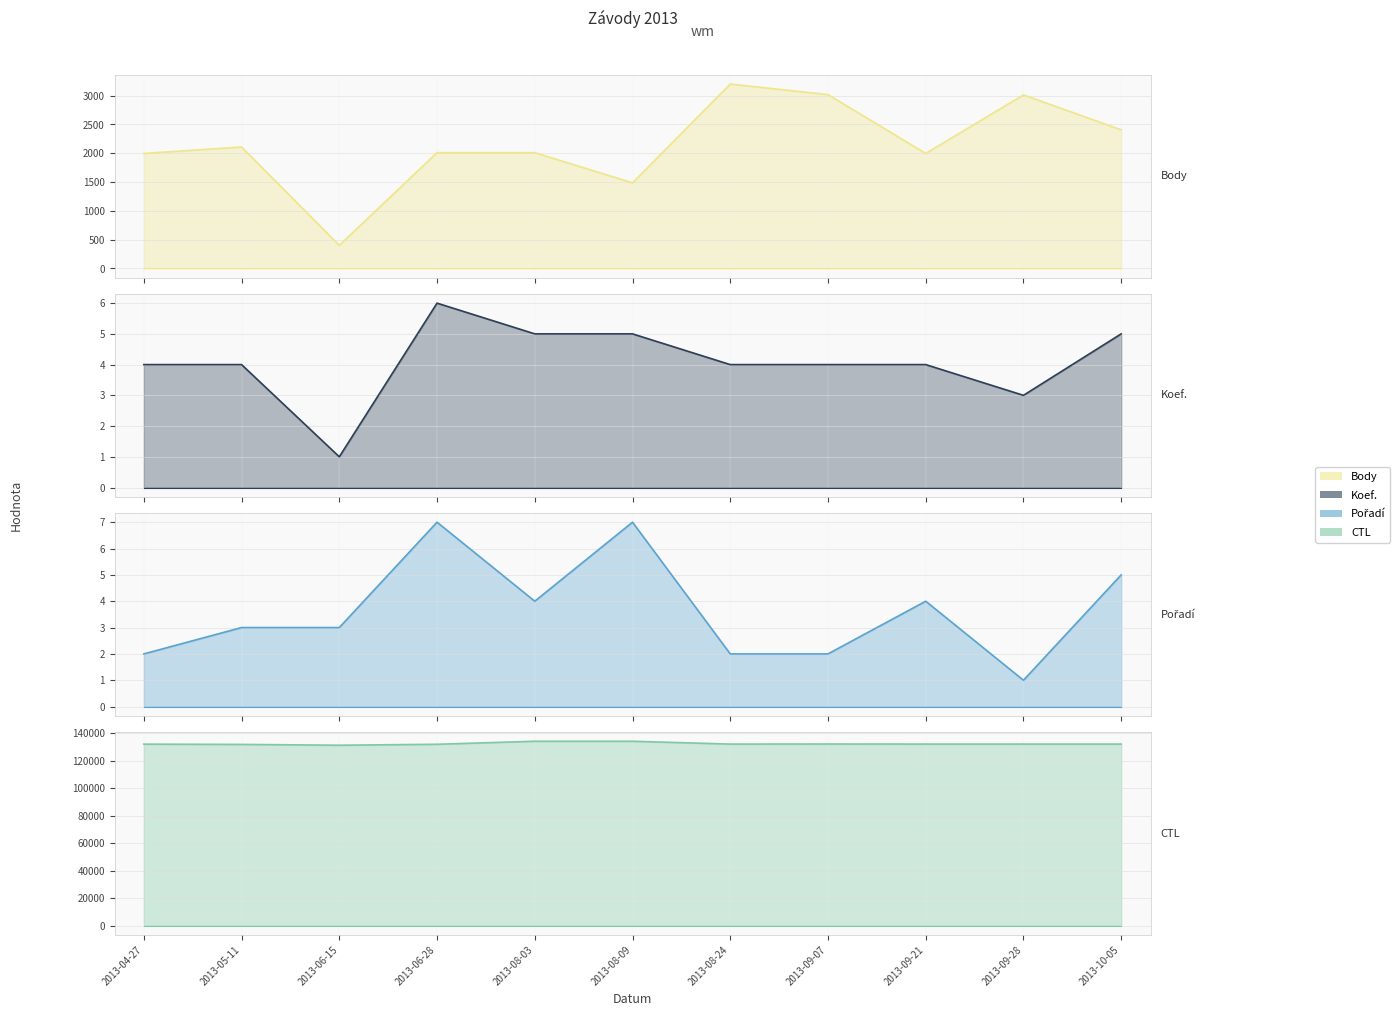

At which category is the sum across all series the highest?

2013-08-03